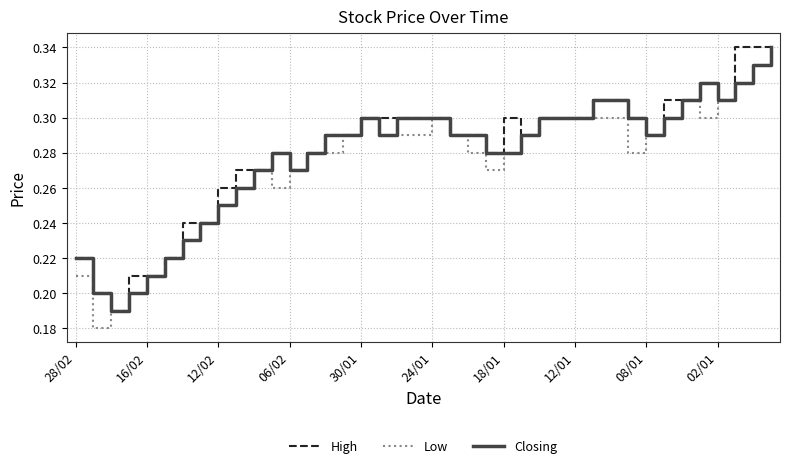

What are all the series names shown in the legend?

High, Low, Closing